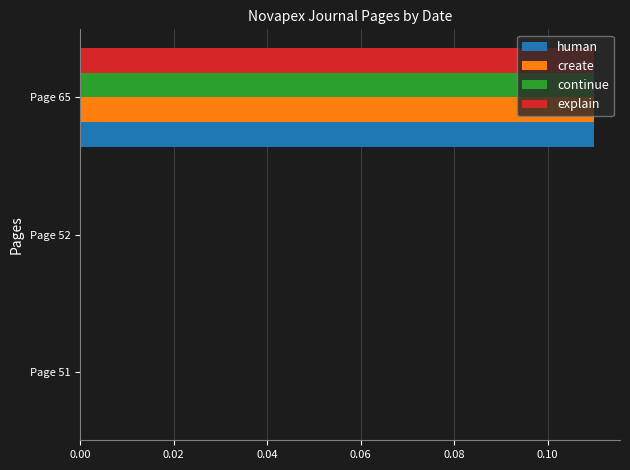

True or false: explain has a value of 0.0 at Page 52.

True